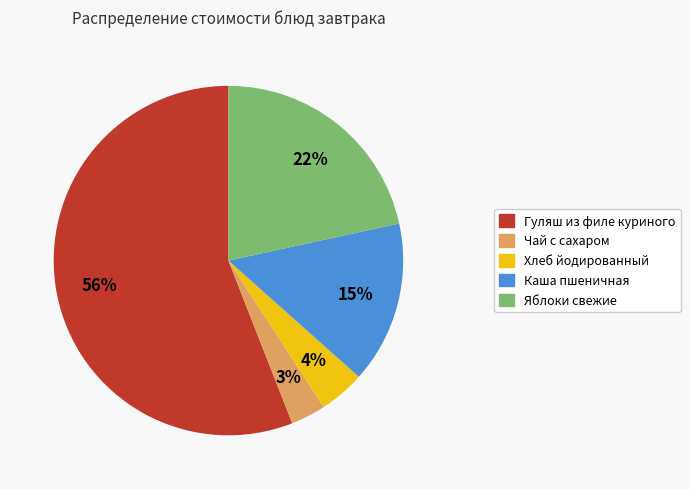

Rank the categories by value from lowest to highest.

Чай с сахаром, Хлеб йодированный, Каша пшеничная, Яблоки свежие, Гуляш из филе куриного